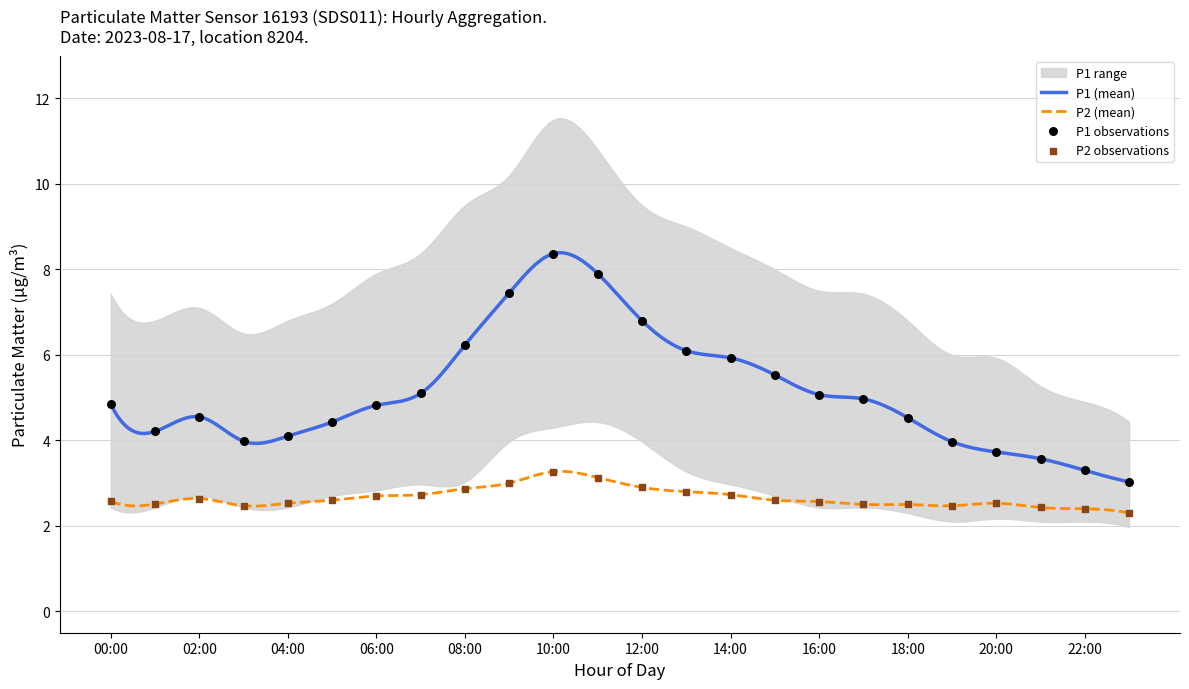

Which series has the largest Y range (max minus min)?

P1